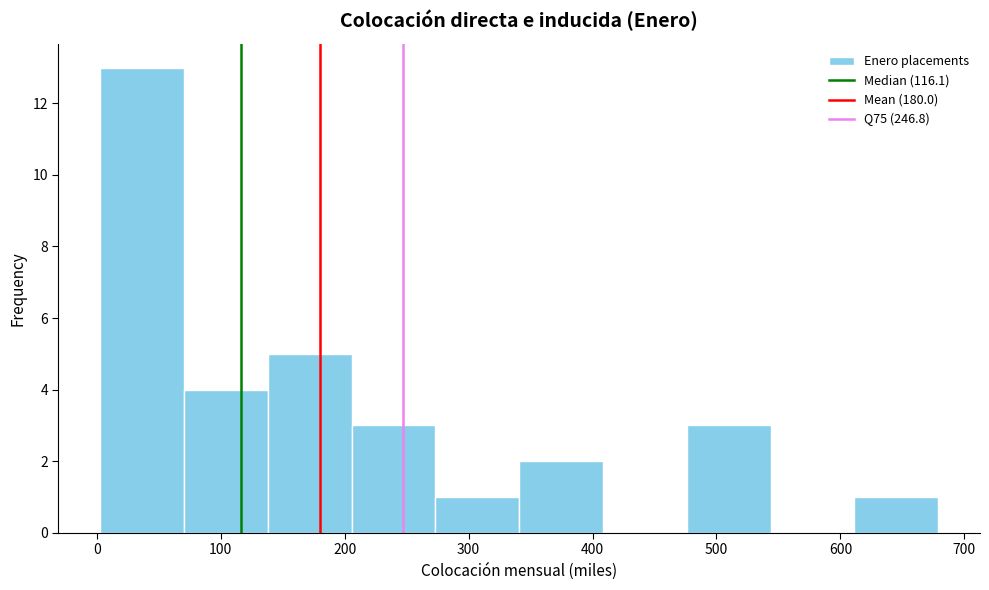

Reading left to right, transcribe this chart: for each bar, give the range it covers on the x-axis and its height. Neither the bar edges nor the heights are printed on the chart, so give them approximately, as read against the axes.

0 to 70: 13
70 to 140: 4
140 to 210: 5
210 to 270: 3
270 to 340: 1
340 to 410: 2
410 to 480: 0
480 to 540: 3
540 to 610: 0
610 to 680: 1